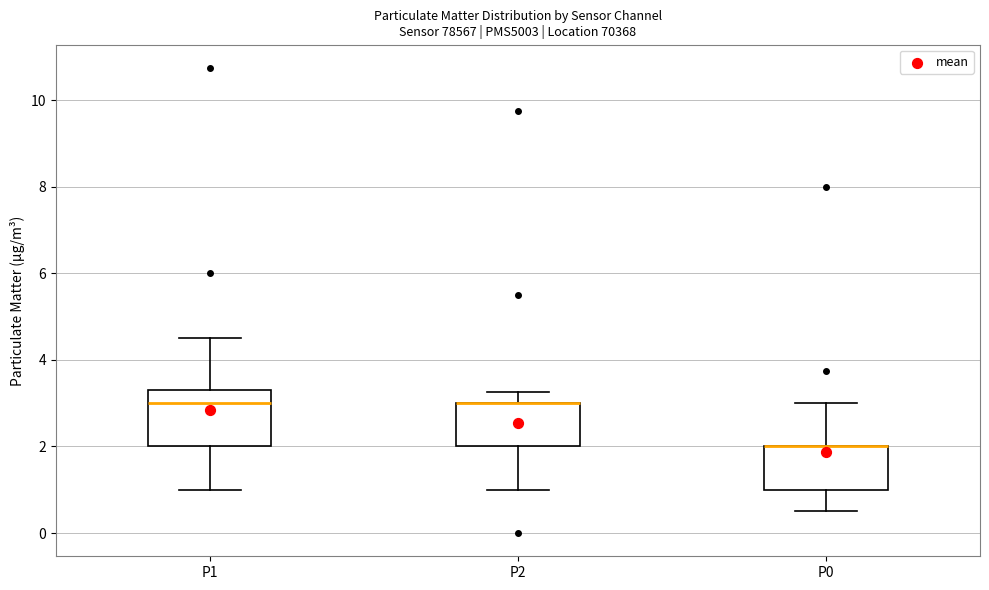

Reading left to right, transcribe this box plot: for each box, give where its median line is, the range the box spans, and where its two whiskers end, as read against the y-axis. The values are not printed on the chart, so give them approximately, as read against the axis.

P1: median 3.0, box 2.0 to 3.4, whiskers 1.0 to 4.6
P2: median 3.0 (drawn on the box's upper edge), box 2.0 to 3.0, whiskers 1.0 to 3.2
P0: median 2.0 (drawn on the box's upper edge), box 1.0 to 2.0, whiskers 0.6 to 3.0